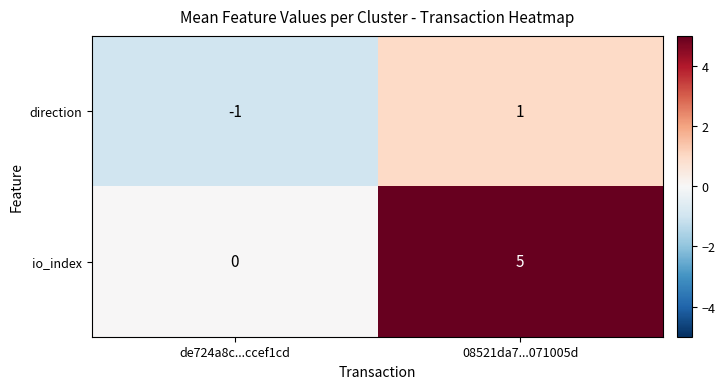

At which label is io_index closest to 2?

de724a8c...ccef1cd